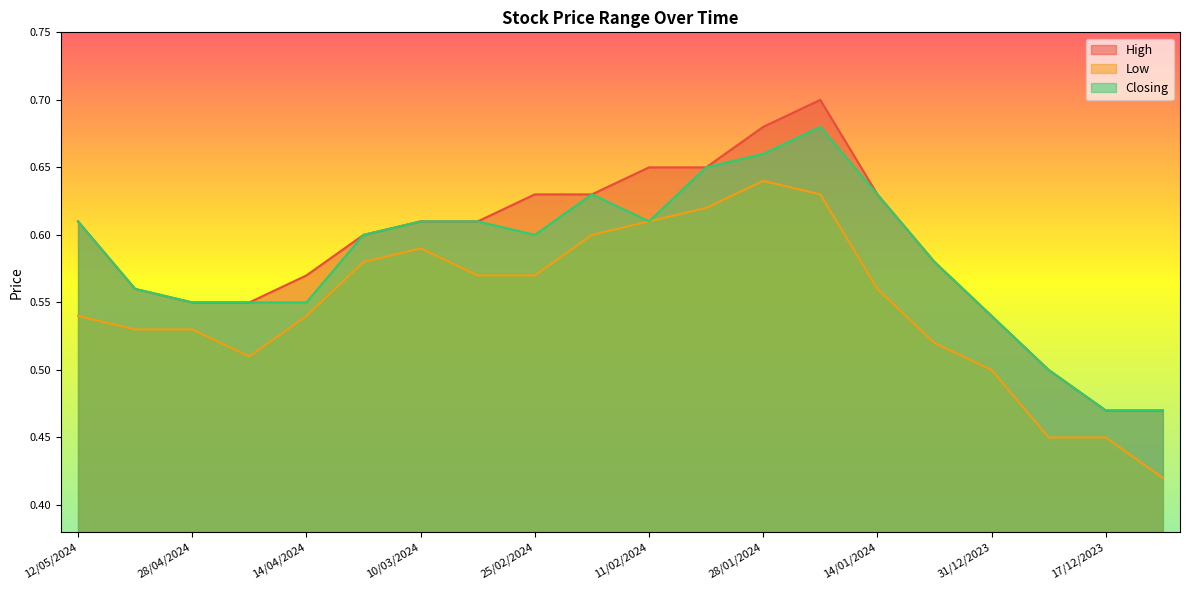

Where is High nearest to the value 0?

17/12/2023